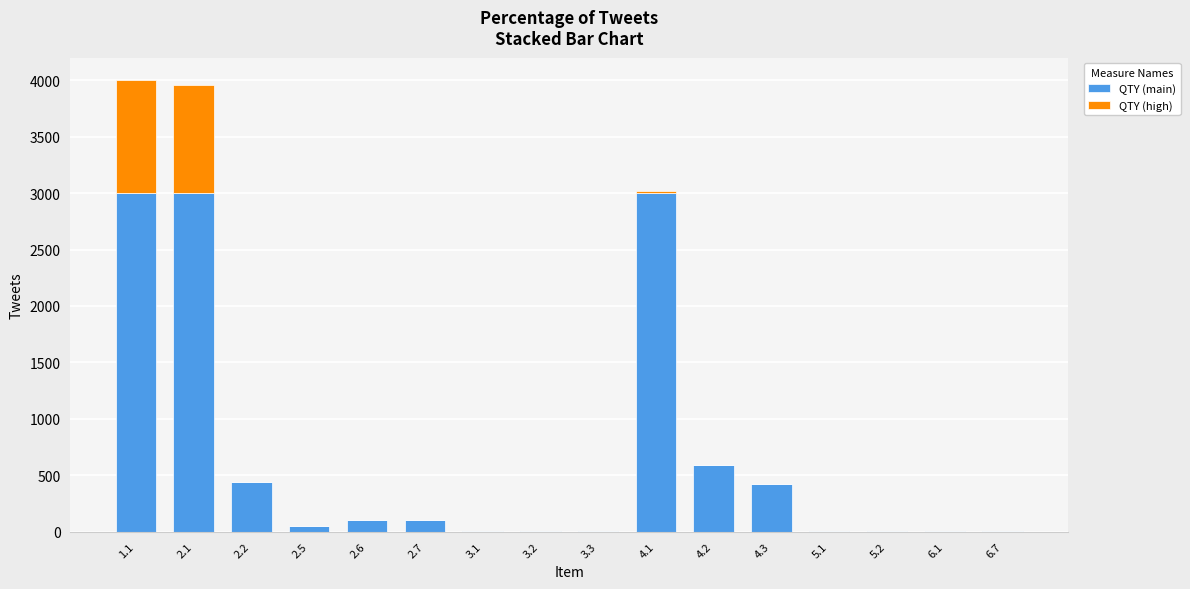

What is the highest value of the QTY (main) series?

3000